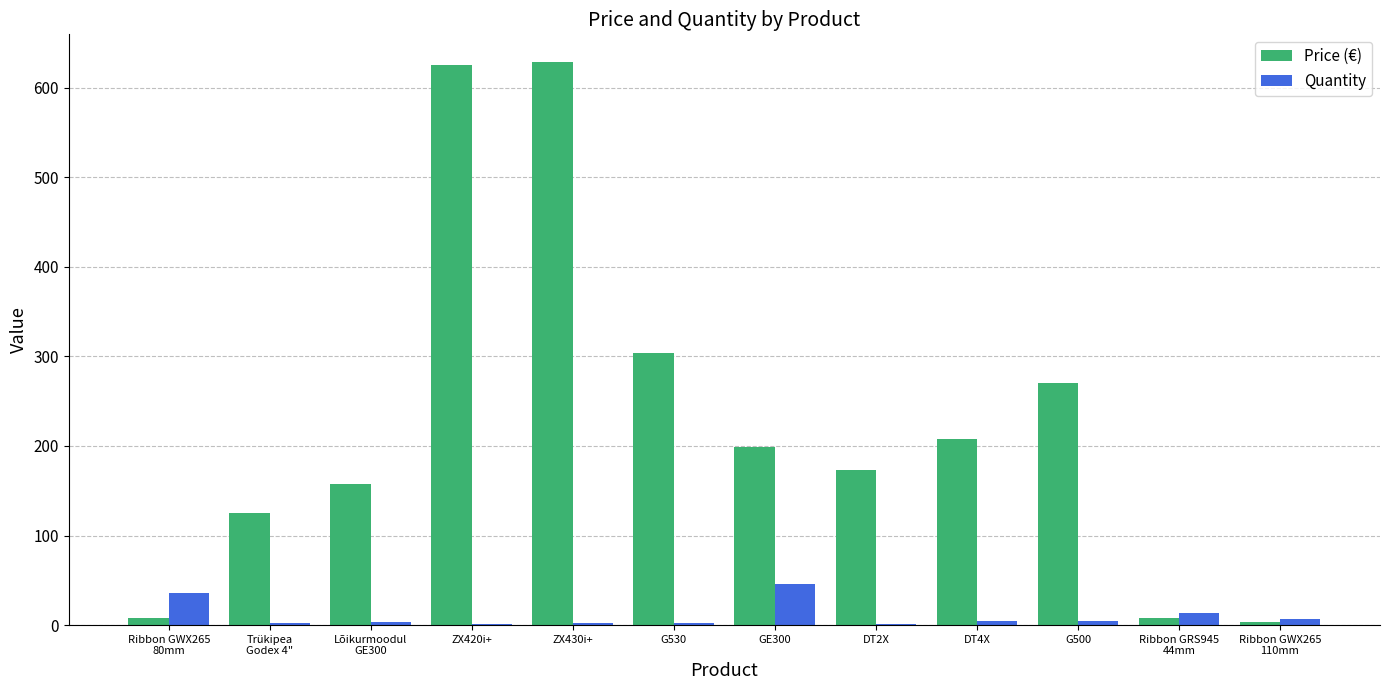

The Quantity series shows 46.0 at GE300. True or false?

True